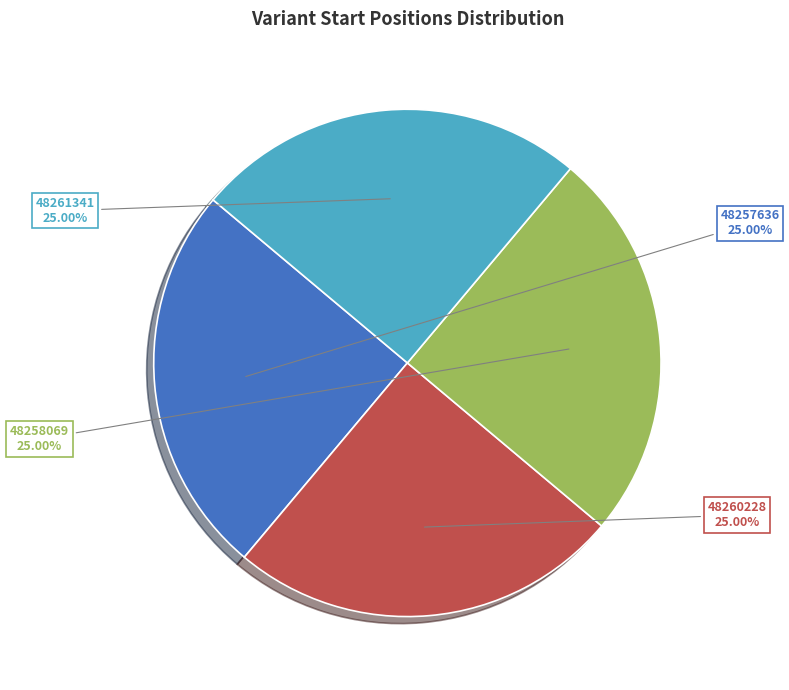

Does any single category account for the majority?

No